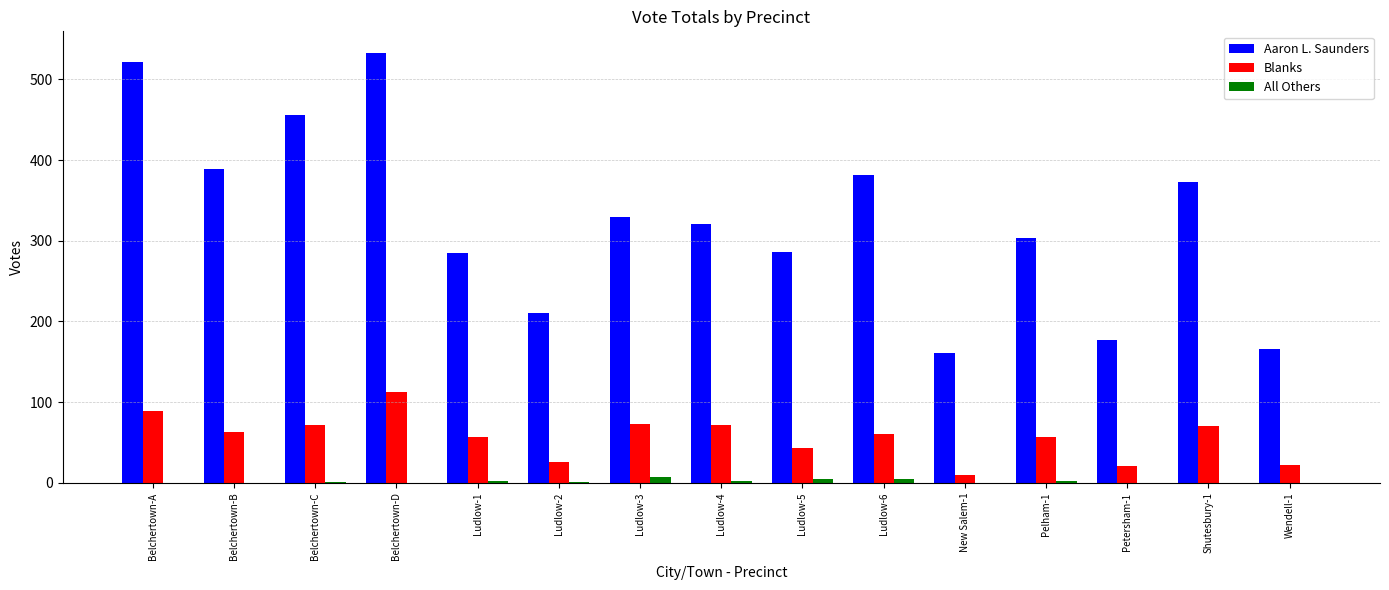

Which series changed the most between Belchertown-B and New Salem-1?

Aaron L. Saunders